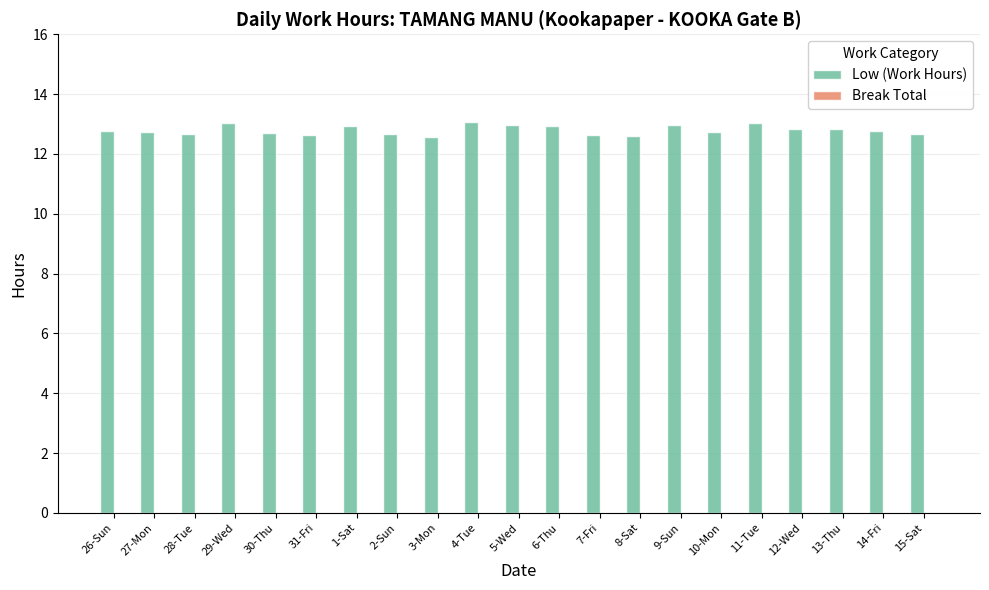

What is the difference between the second highest and minimum values?

0.5